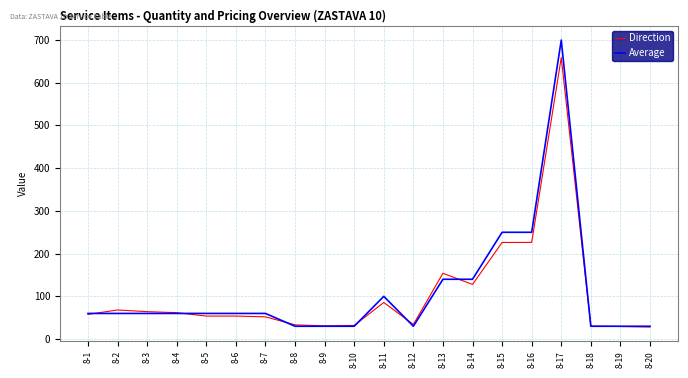

Is it true that Direction equals 30.9 at 8-9?

True